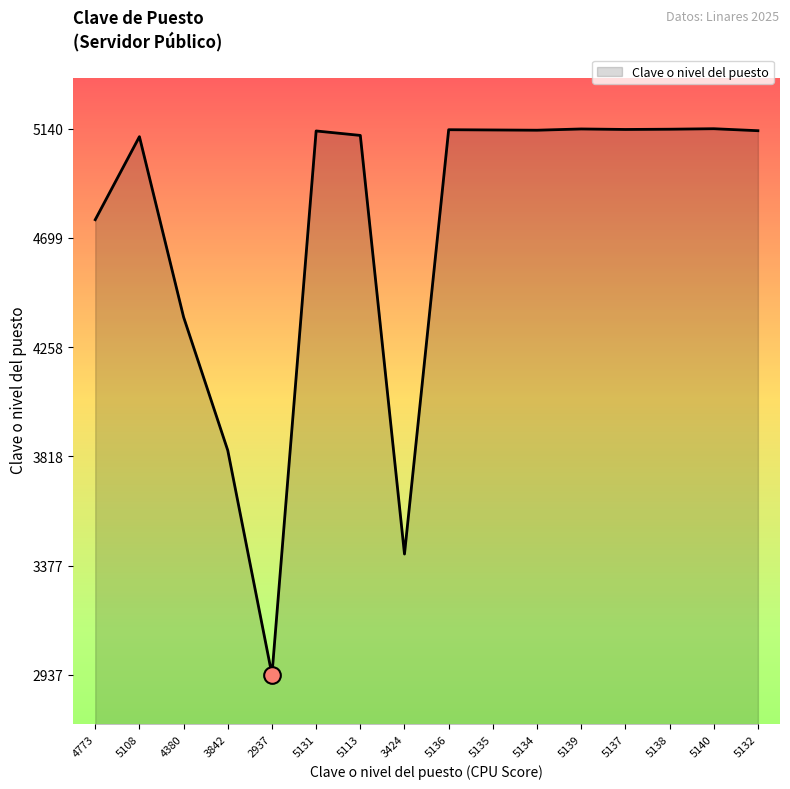

What is the change in value from 3424 to 5140?

+1716